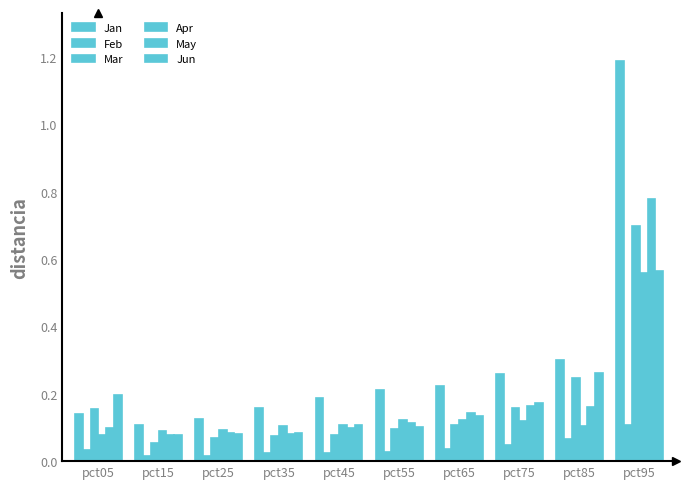

Rank the series at pct65 from highest to lowest value.

Jan, May, Jun, Apr, Mar, Feb